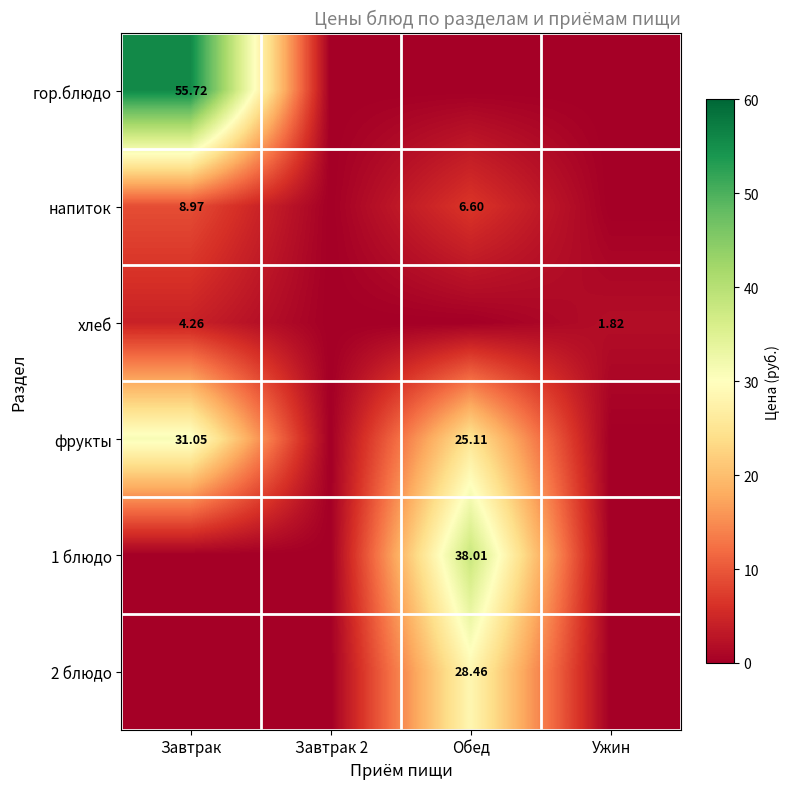

At Обед, list the series in order from smallest to largest.

гор.блюдо, хлеб, напиток, фрукты, 2 блюдо, 1 блюдо